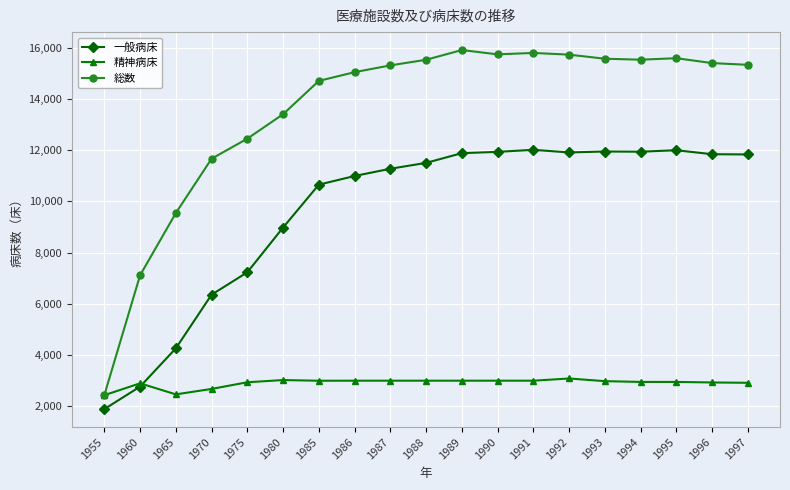

What is the value of the 精神病床 point at the 11th from the left?

2999